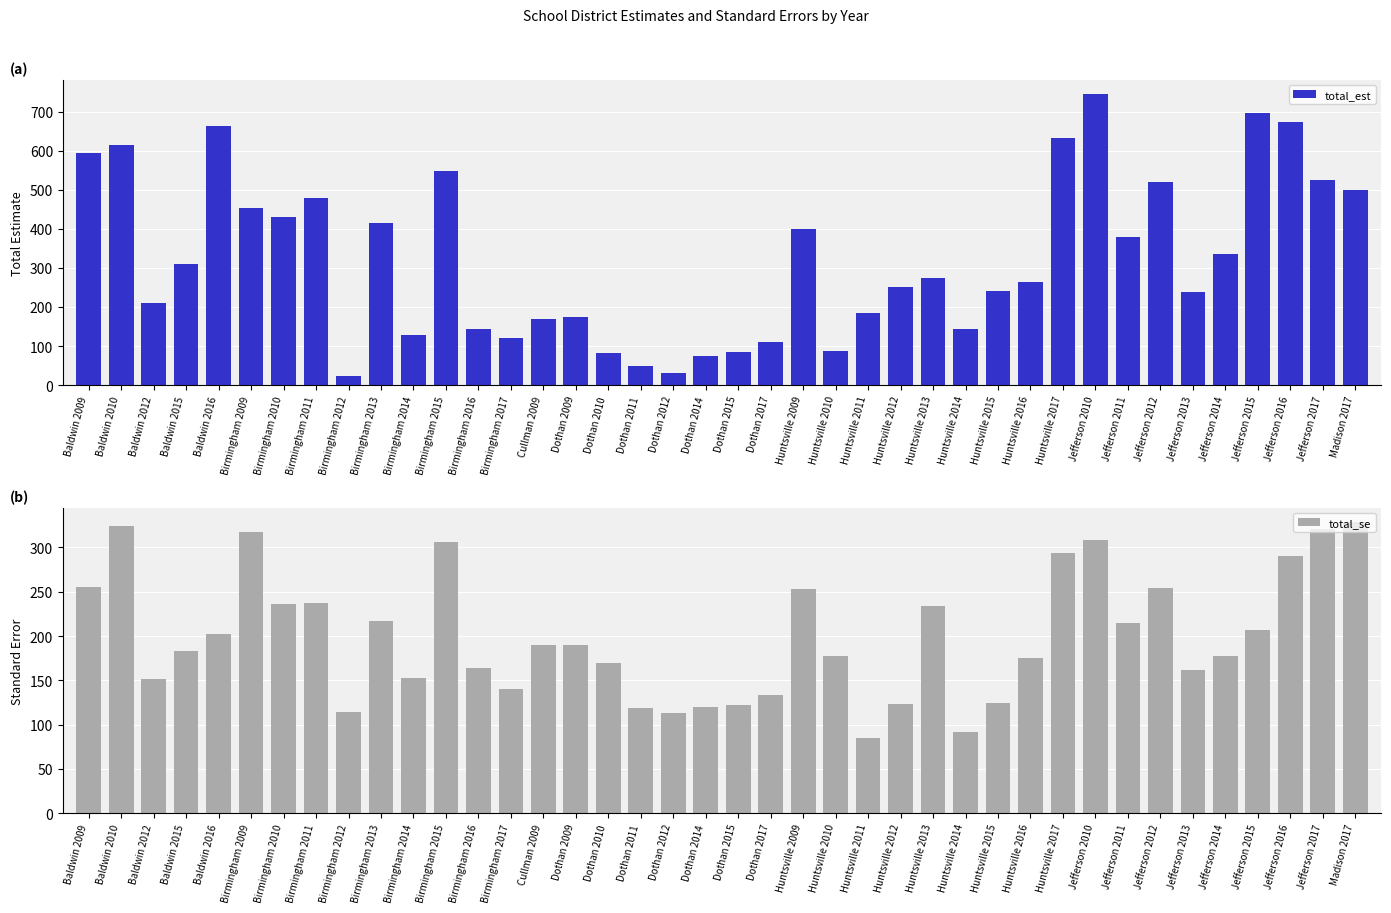

What is the maximum value for total_se?

328.5